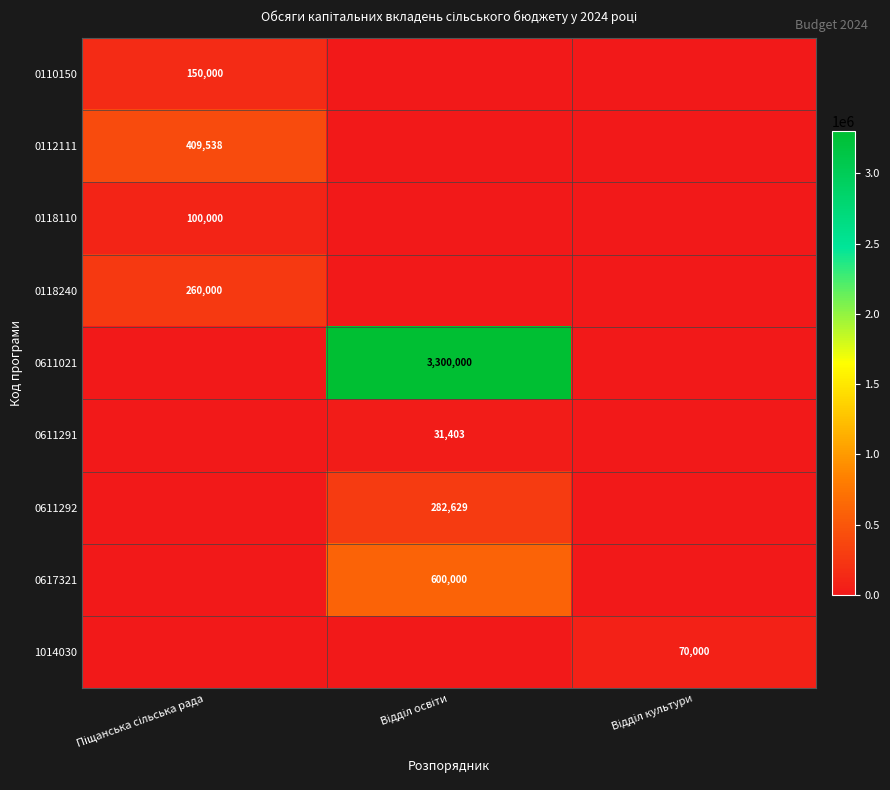

What is the total value across all series at Відділ освіти?

4214032